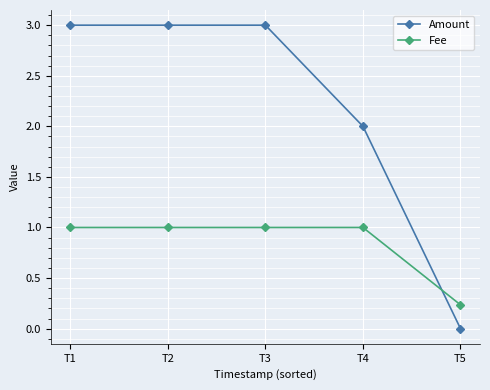

What is the maximum value for Amount?

3.0